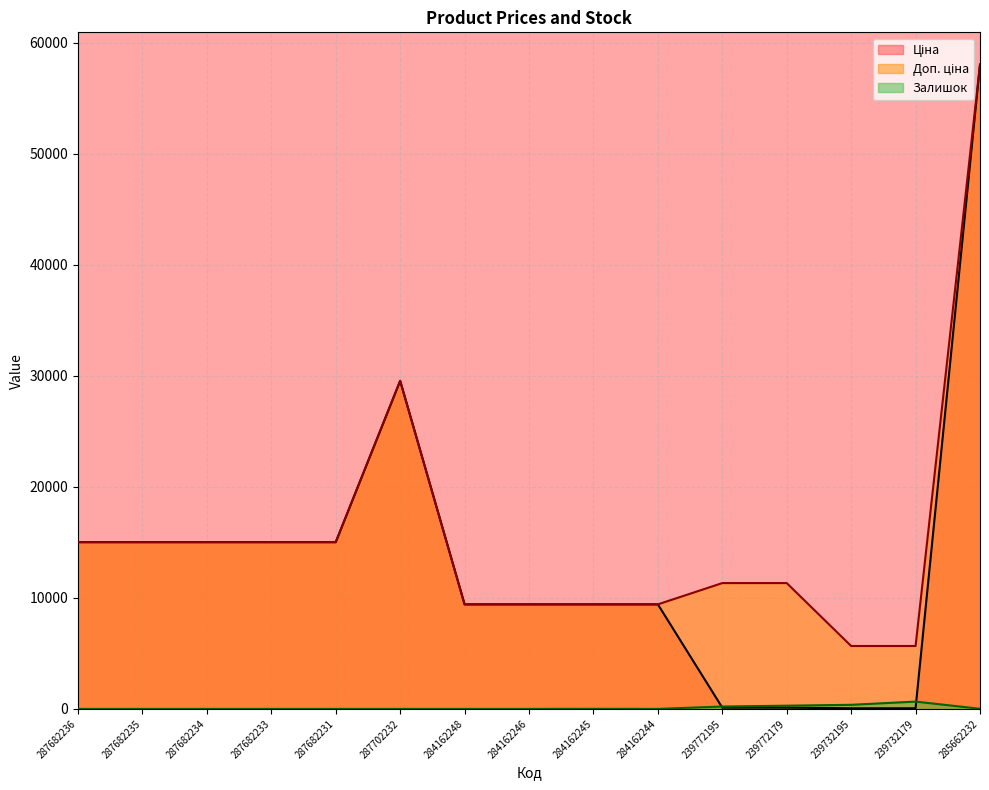

Count the number of data series in this chart.

3